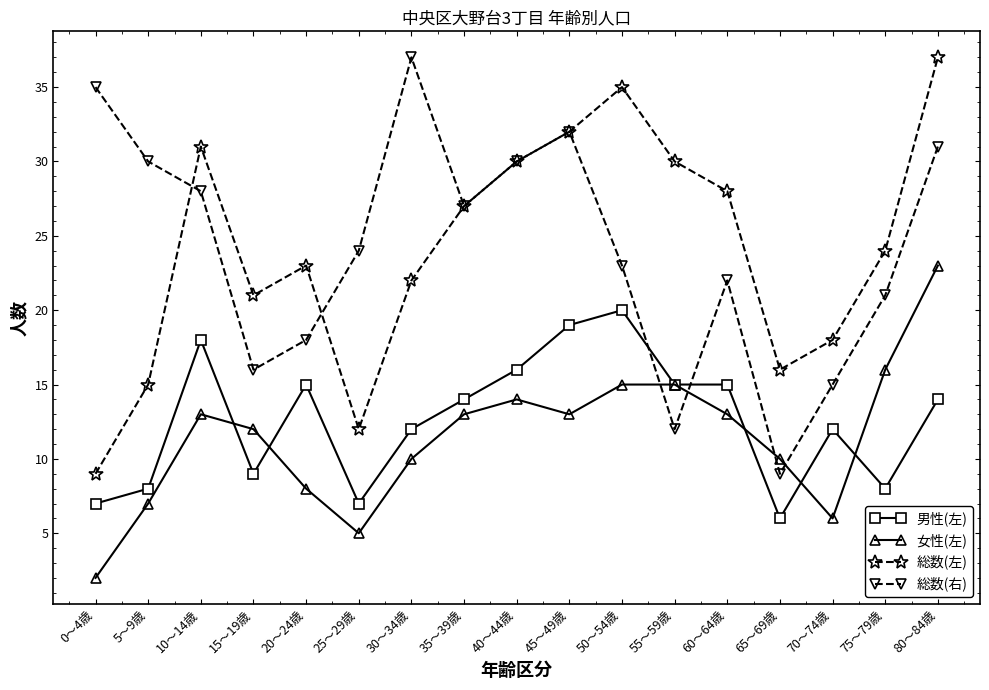

What is the total value across all series at 5～9歳?

60